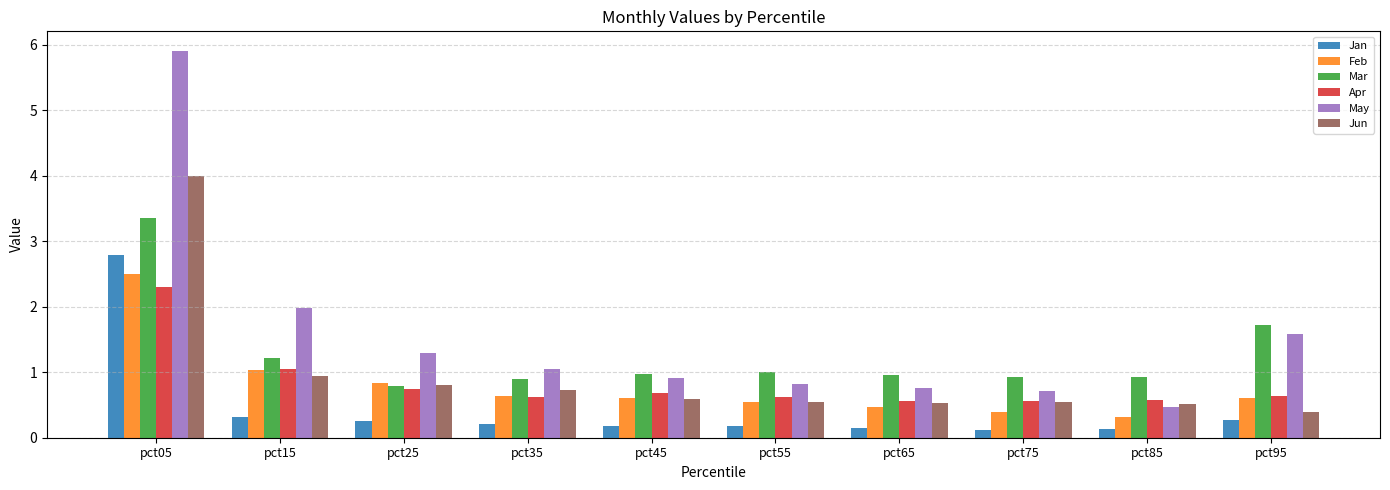

What is the sum of all Jun values?

9.6